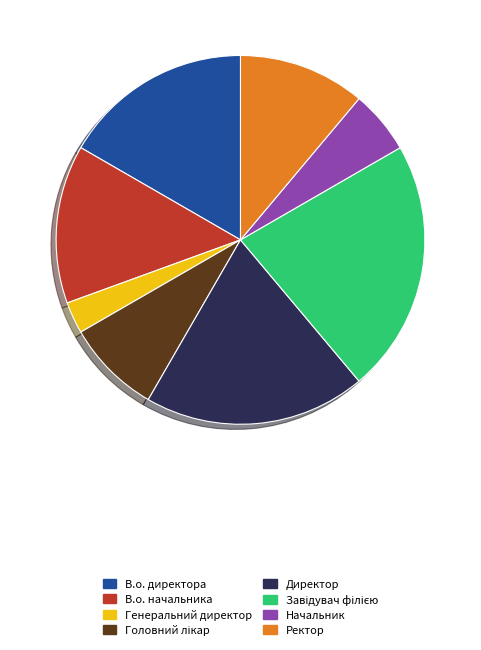

Does Начальник represent more than half of the total?

No